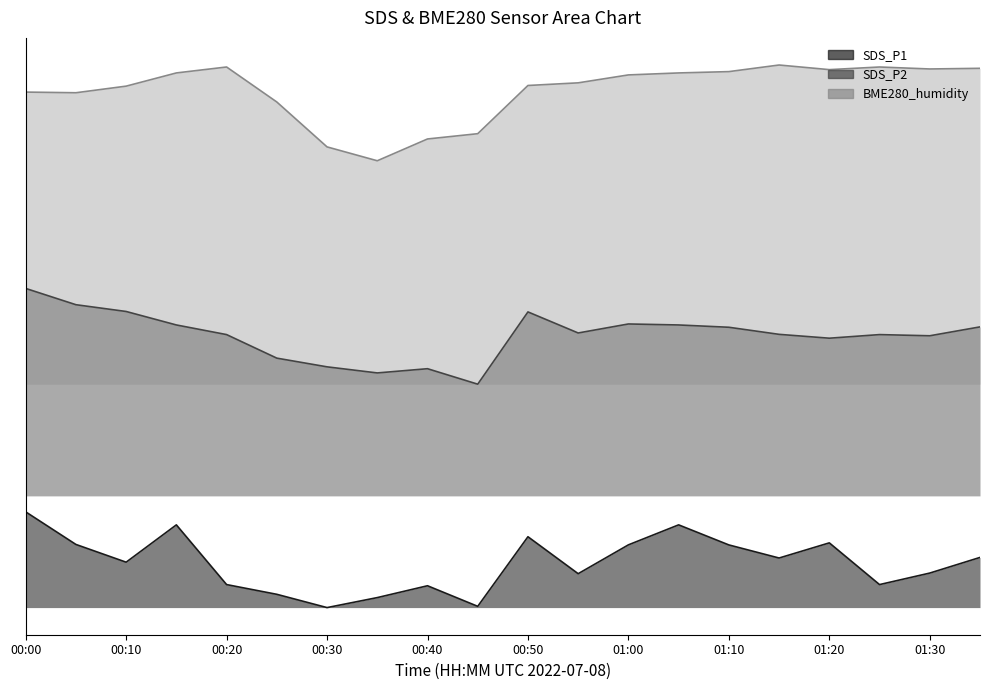

What are all the series names shown in the legend?

SDS_P1, SDS_P2, BME280_humidity